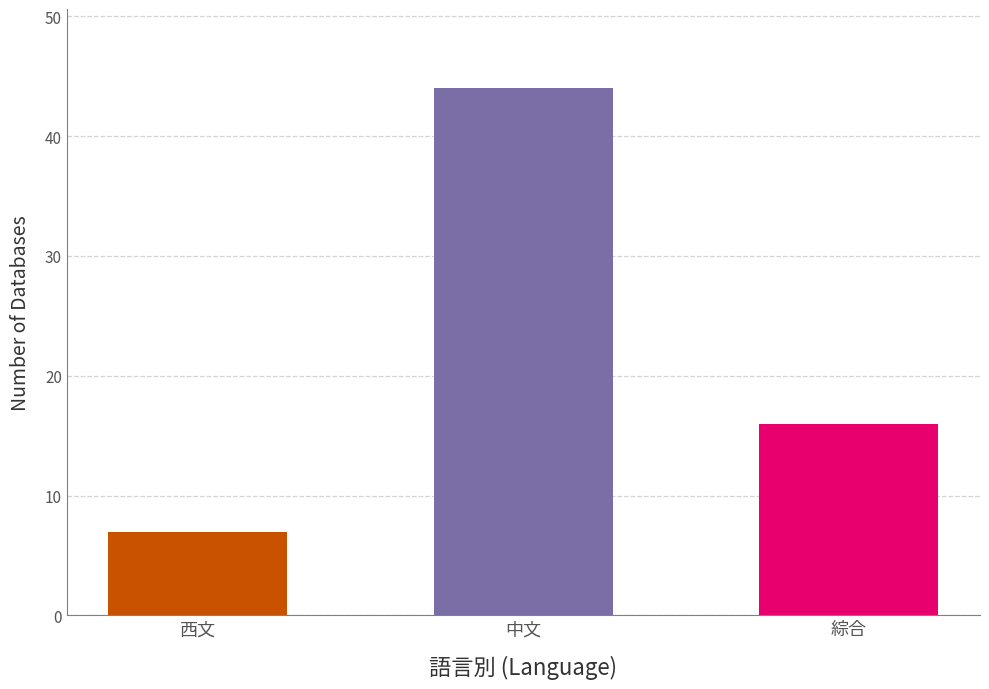

What position from the left is 綜合?

3